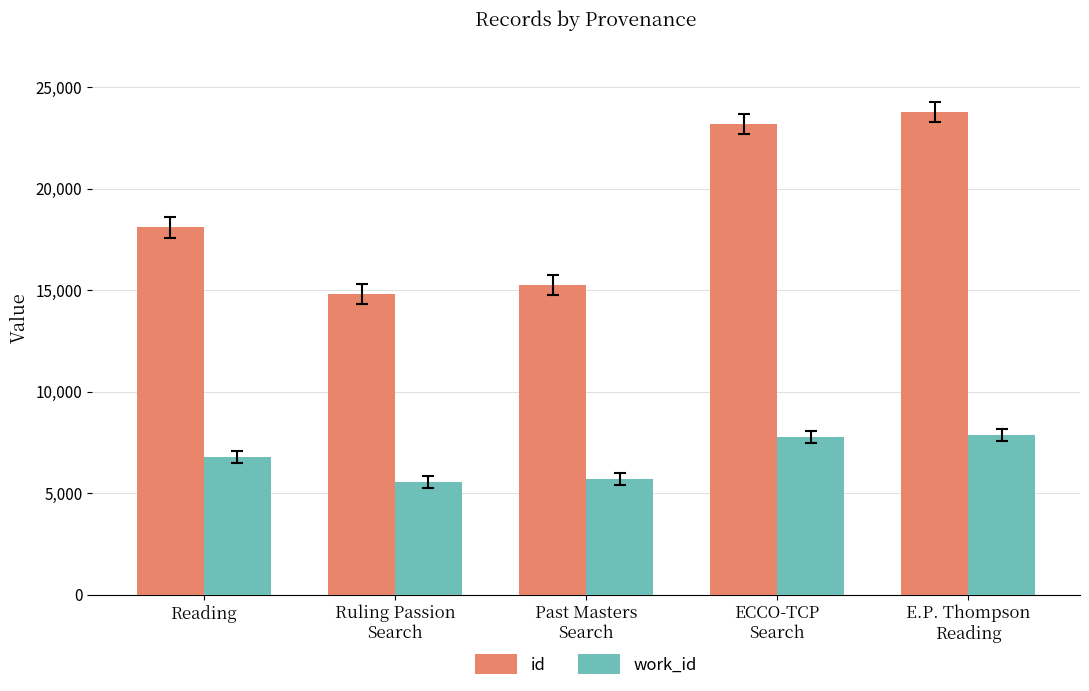

Which series has the largest total across all categories?

id